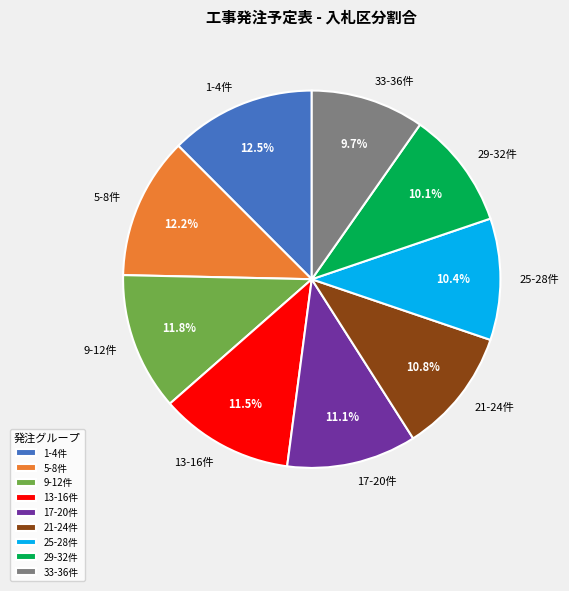

Does any single category account for the majority?

No